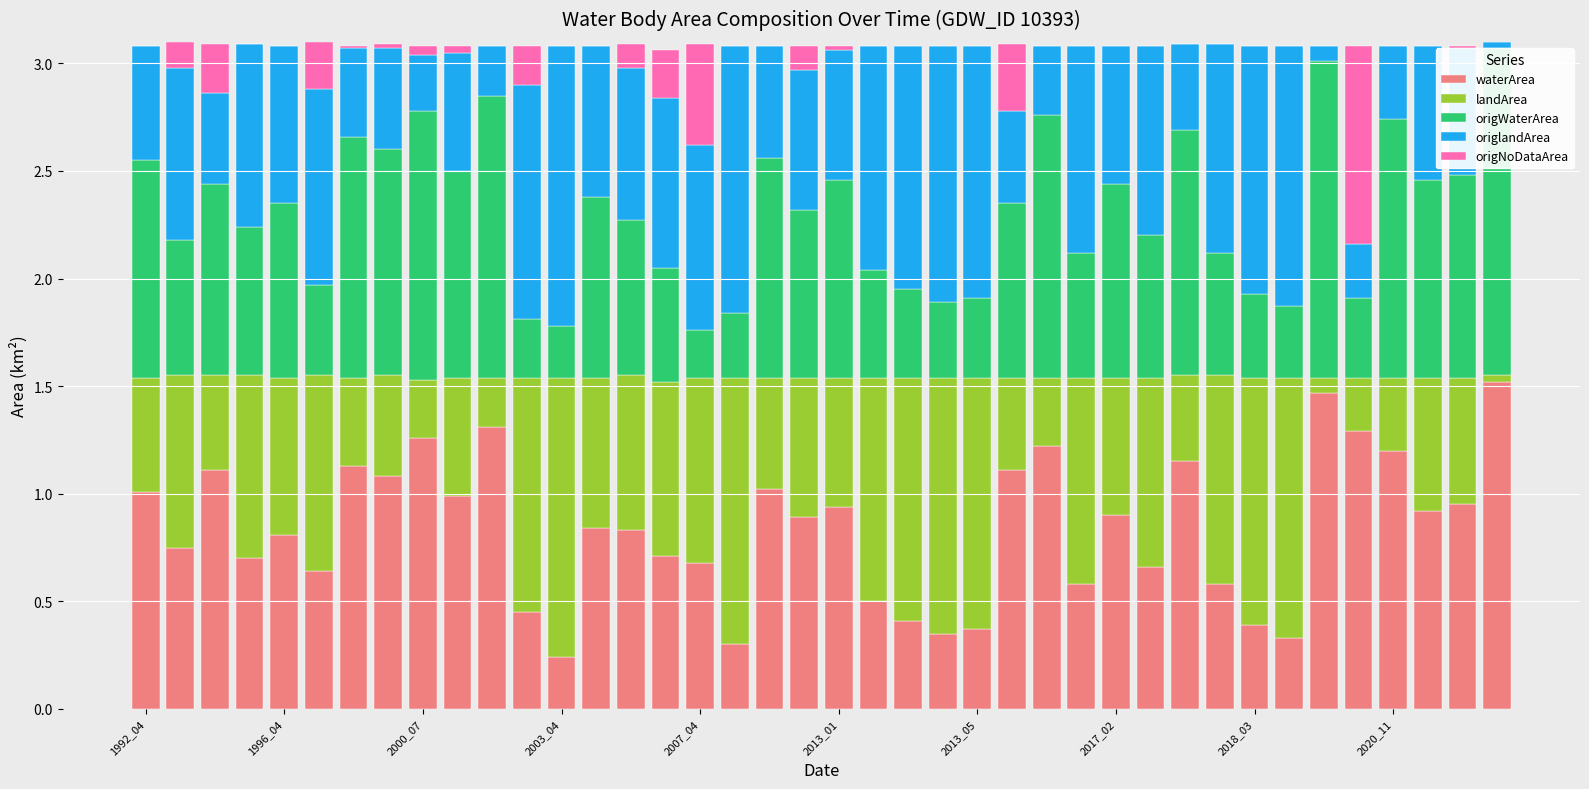

True or false: origlandArea has a value of 1.2 at 17.

True